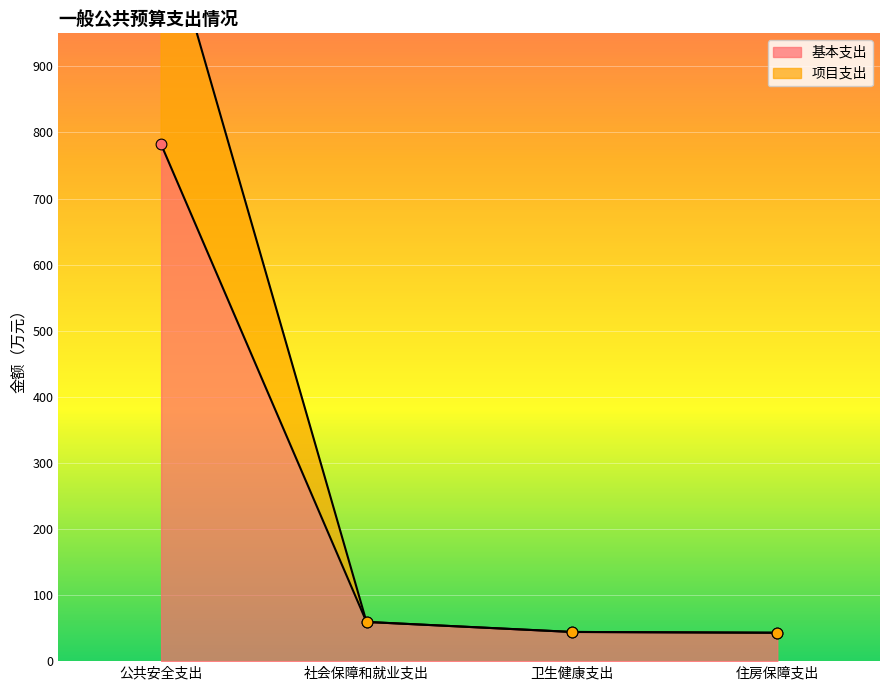

Which series has the largest total across all categories?

项目支出